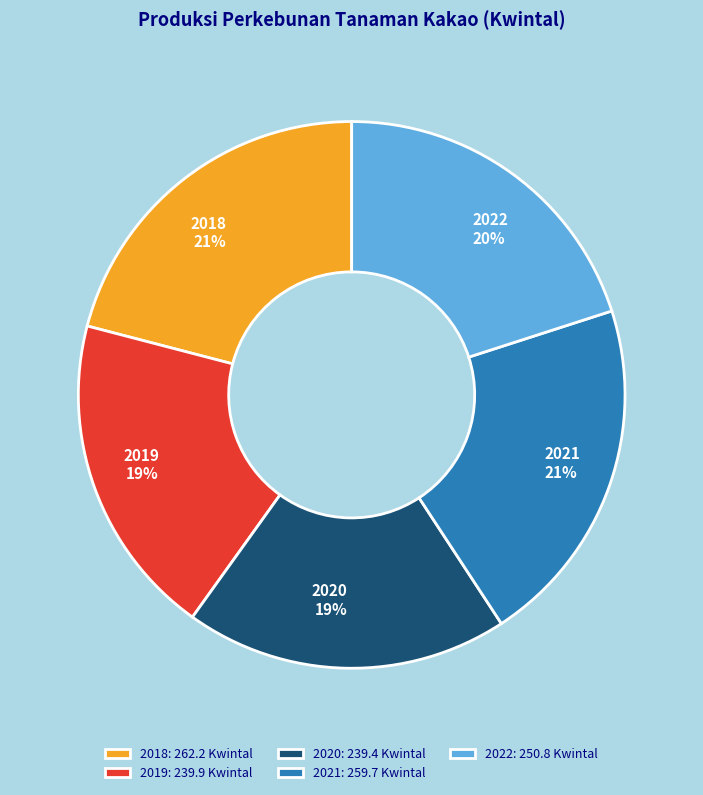

Do 2018: 262.2 Kwintal and 2021: 259.7 Kwintal together represent more than half of the pie?

No